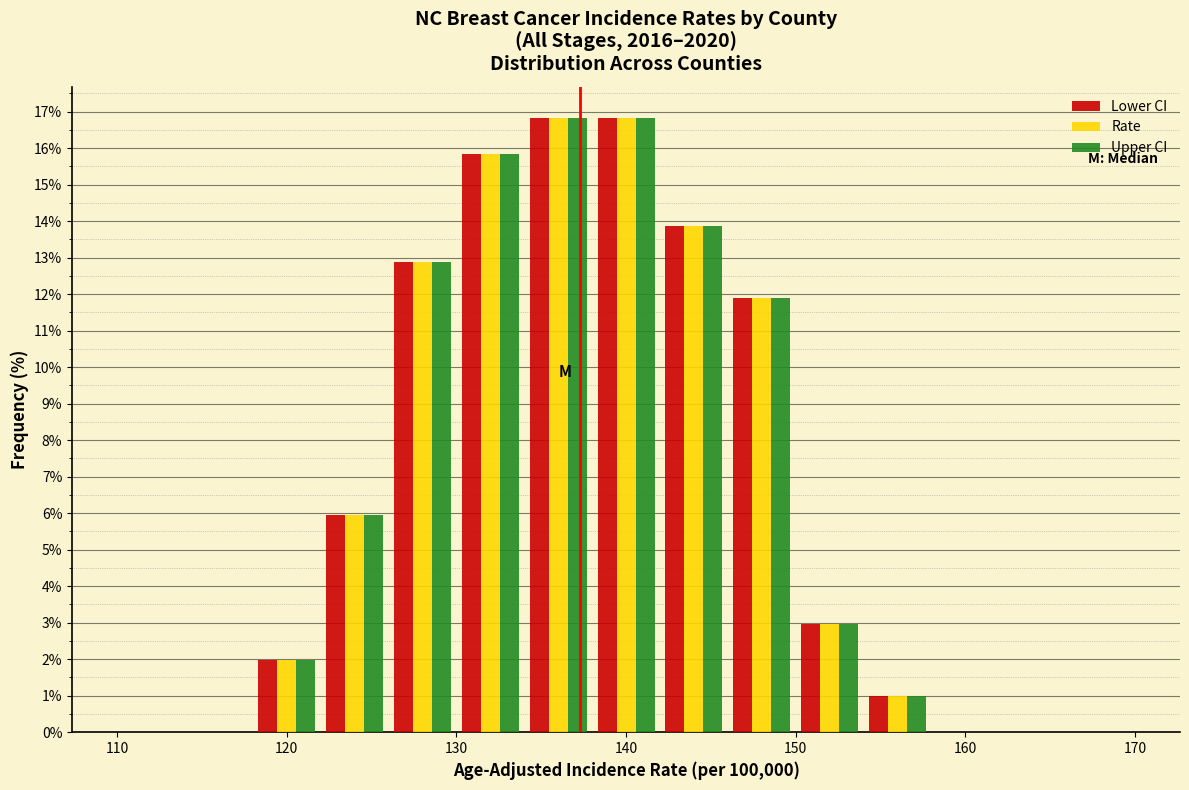

Reading left to right, transcribe this chart: for each range on the x-axis, give the height of each series' bar. The values are not printed on the chart, so give them approximately, as read against the axis.

110 to 114: Lower CI=0	Rate=0	Upper CI=0
114 to 118: Lower CI=0	Rate=0	Upper CI=0
118 to 122: Lower CI=2.0	Rate=2.0	Upper CI=2.0
122 to 126: Lower CI=5.9	Rate=5.9	Upper CI=5.9
126 to 130: Lower CI=12.9	Rate=12.9	Upper CI=12.9
130 to 134: Lower CI=15.8	Rate=15.8	Upper CI=15.8
134 to 138: Lower CI=16.8	Rate=16.8	Upper CI=16.8
138 to 142: Lower CI=16.8	Rate=16.8	Upper CI=16.8
142 to 146: Lower CI=13.9	Rate=13.9	Upper CI=13.9
146 to 150: Lower CI=11.9	Rate=11.9	Upper CI=11.9
150 to 154: Lower CI=3.0	Rate=3.0	Upper CI=3.0
154 to 158: Lower CI=1.0	Rate=1.0	Upper CI=1.0
158 to 162: Lower CI=0	Rate=0	Upper CI=0
162 to 166: Lower CI=0	Rate=0	Upper CI=0
166 to 170: Lower CI=0	Rate=0	Upper CI=0